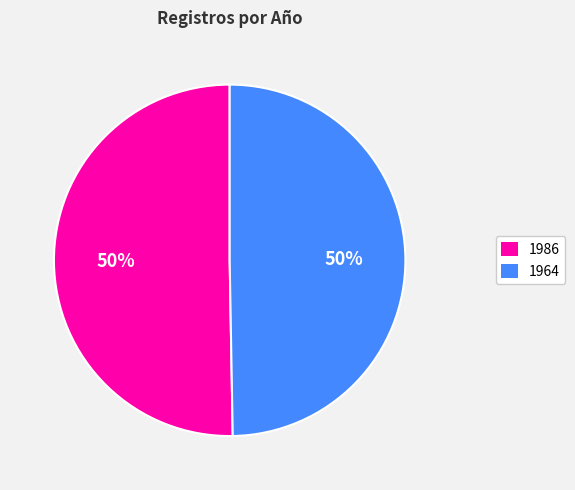

Which has a higher value, 1986 or 1964?

1986